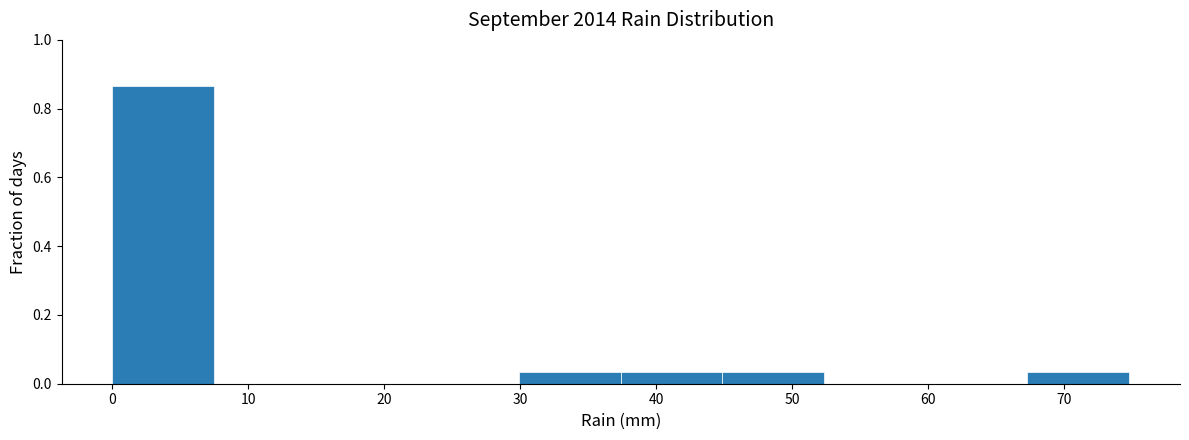

Reading left to right, list every bar in this chart as the range it spans on the x-axis followed by its height. Neither the bar edges nor the heights are printed on the chart, so give them approximately, as read against the axes.

0 to 7: 0.86
7 to 15: 0
15 to 22: 0
22 to 30: 0
30 to 37: 0.04
37 to 45: 0.04
45 to 52: 0.04
52 to 60: 0
60 to 67: 0
67 to 75: 0.04